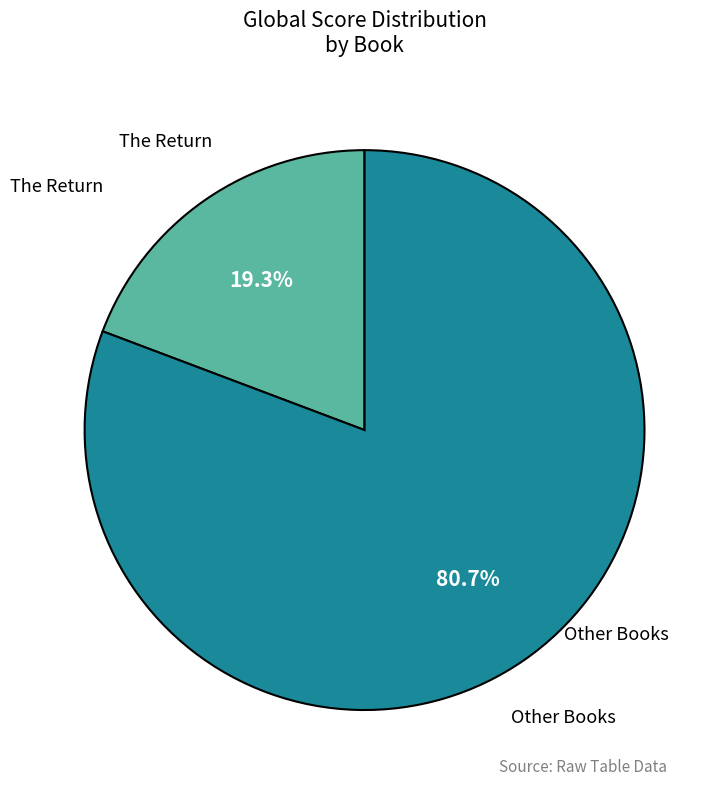

Does any single category account for the majority?

Yes